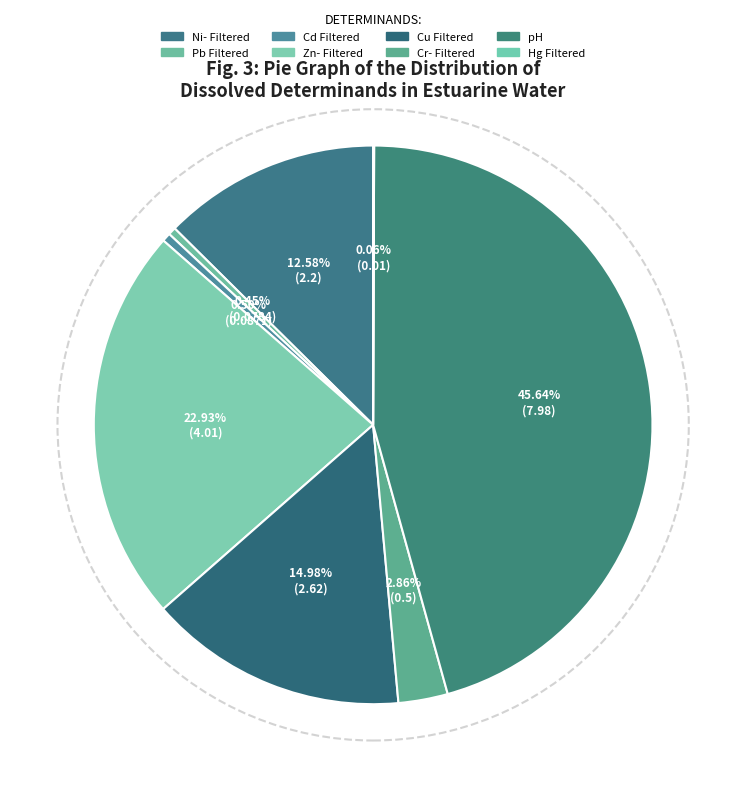

Does any single category account for the majority?

No